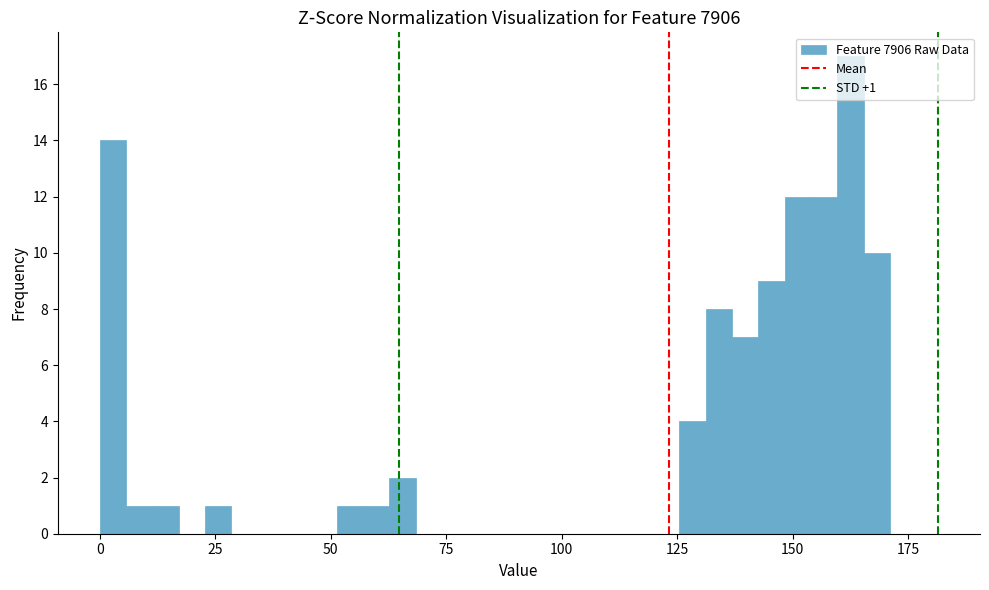

Around what value on the x-axis is the tallest bar? Give the approximate position of its centre, as read against the axis.

160